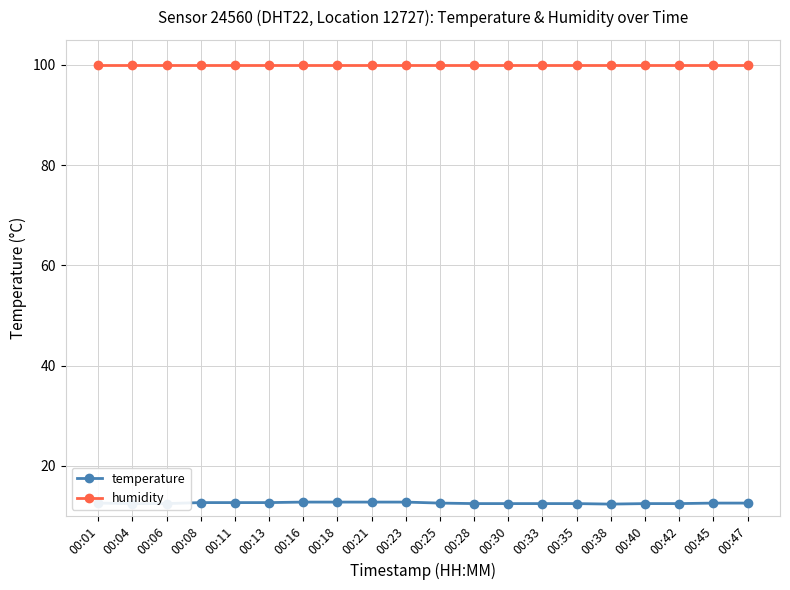

List the series in order of their peak value, highest first.

humidity, temperature